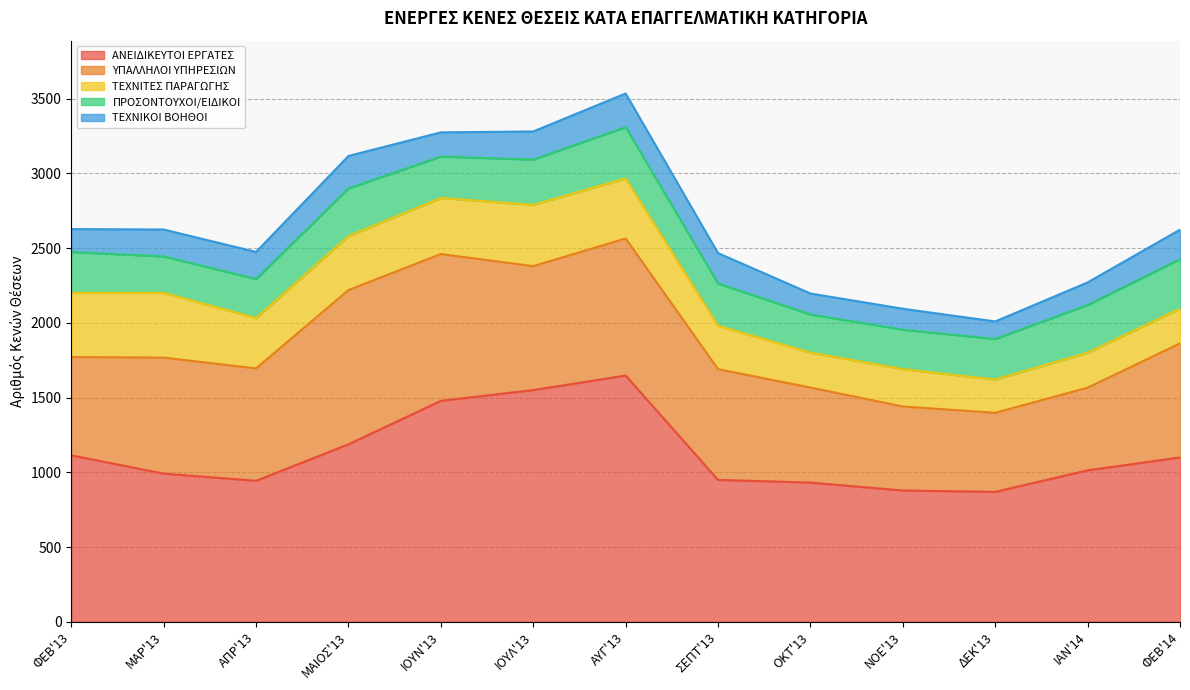

Which series has the widest spread of values?

ΑΝΕΙΔΙΚΕΥΤΟΙ ΕΡΓΑΤΕΣ